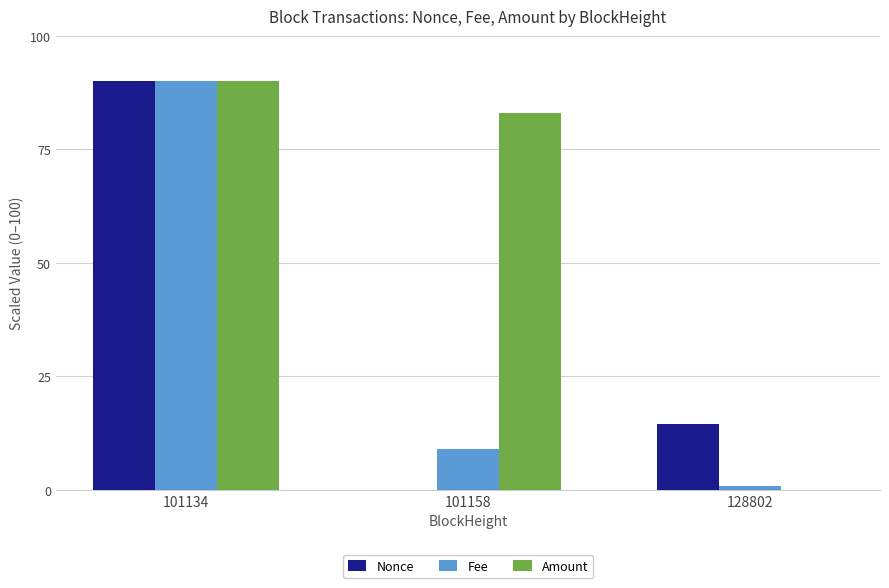

What is the maximum value for Fee?

90.0